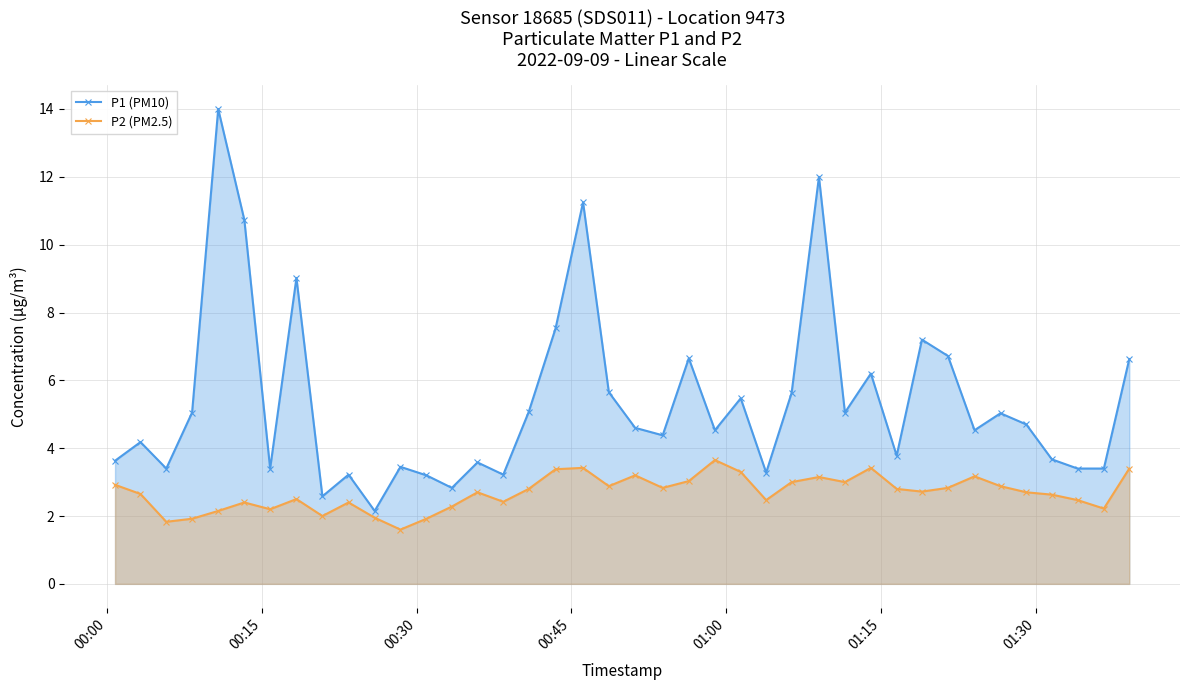

Rank the series by their average value, from highest to lowest.

P1 (PM10), P2 (PM2.5)